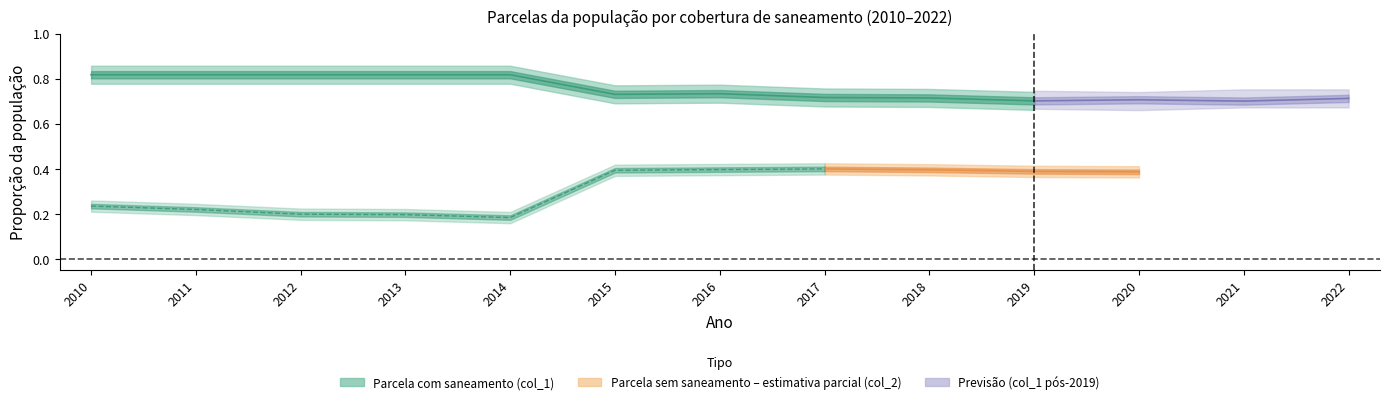

Which series has the largest range (max minus min)?

Parcela sem saneamento (col_2)